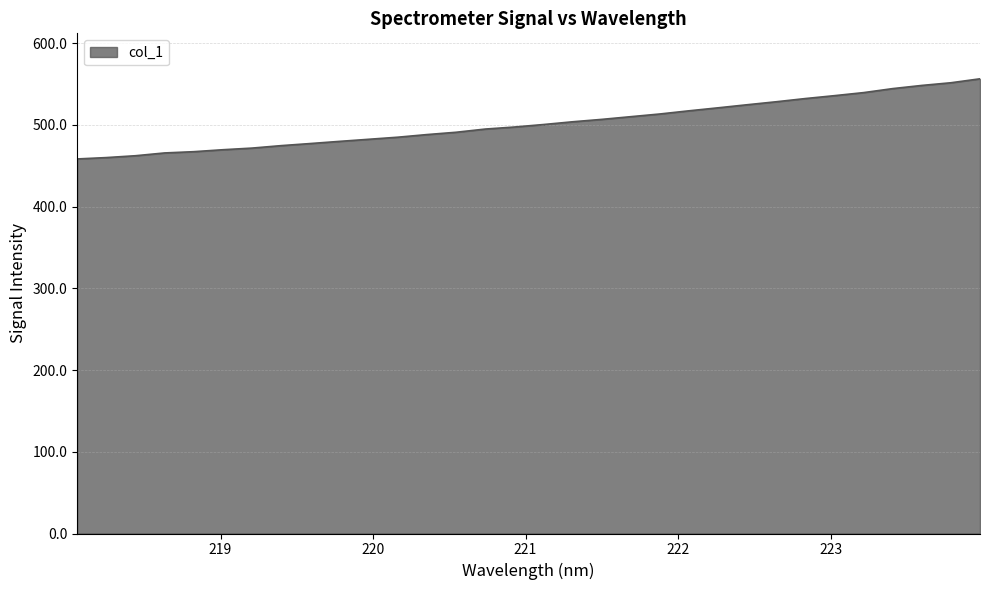

What is the difference between the maximum and minimum values?

98.1